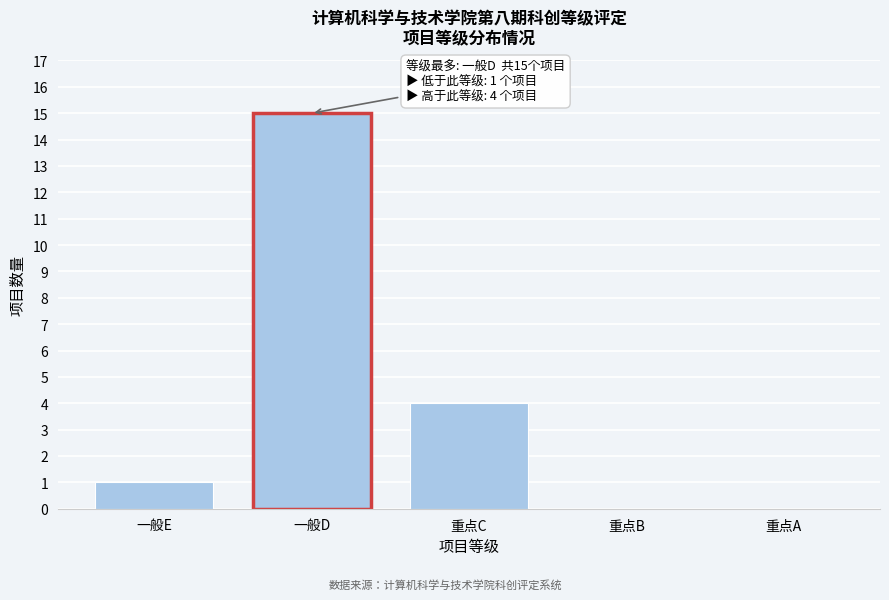

Reading left to right, extract all data points from this chart.

一般E=1	一般D=15	重点C=4	重点B=0	重点A=0